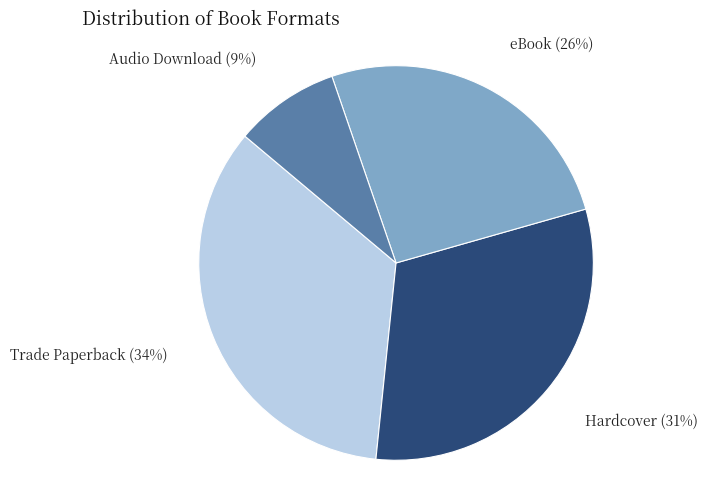

Is Hardcover the majority of the pie?

No